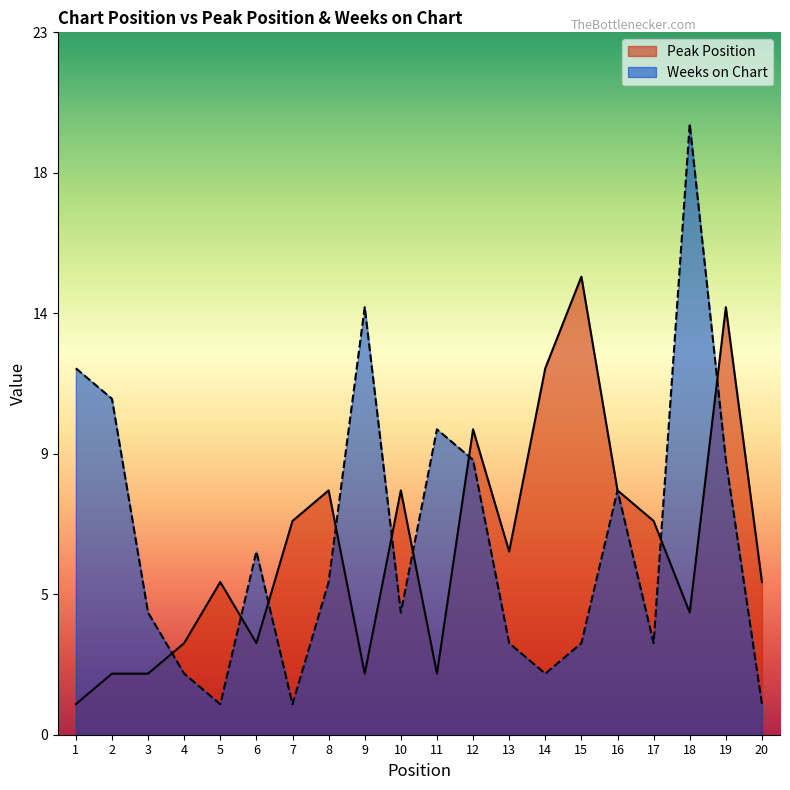

Rank the series at 13 from lowest to highest value.

Weeks on Chart, Peak Position